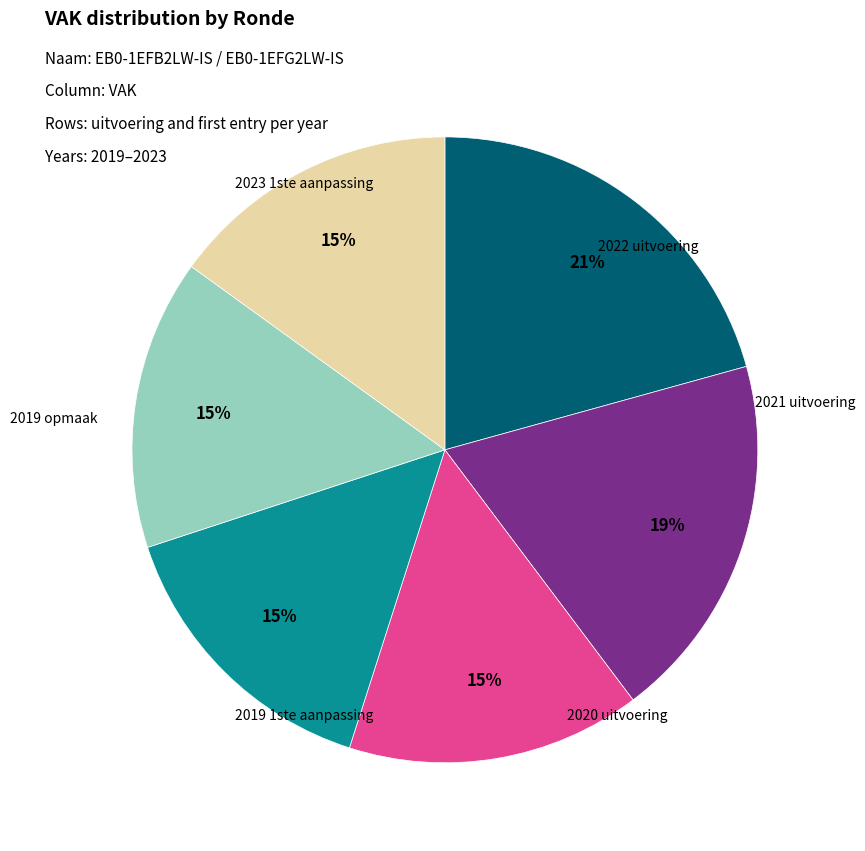

Count the number of slices in the pie.

6